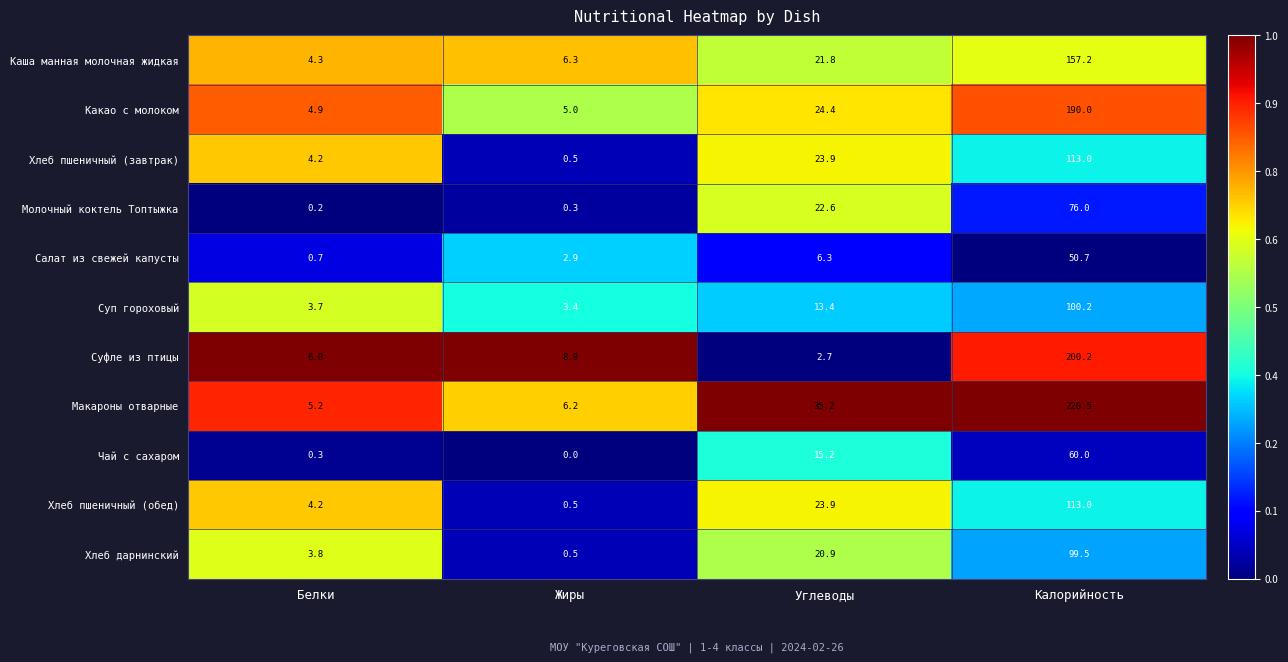

Which series has the largest range (max minus min)?

Макароны отварные